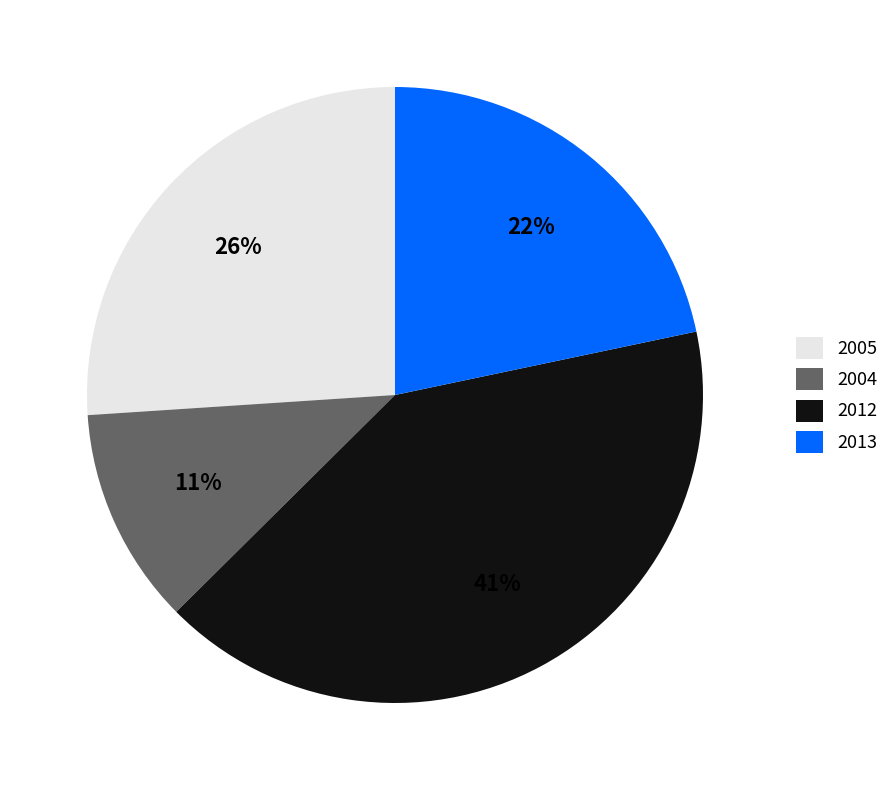

To the nearest percent, what is the combined percentage of 2012 and 2013?

63%